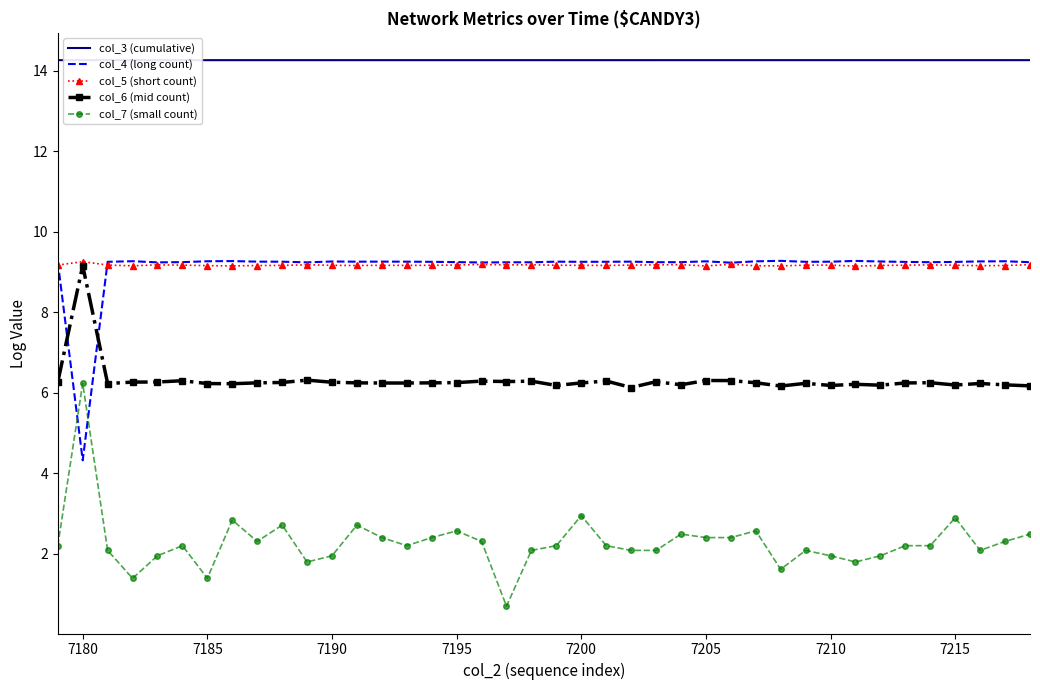

At how many categories does at least one series exceed 4?

40